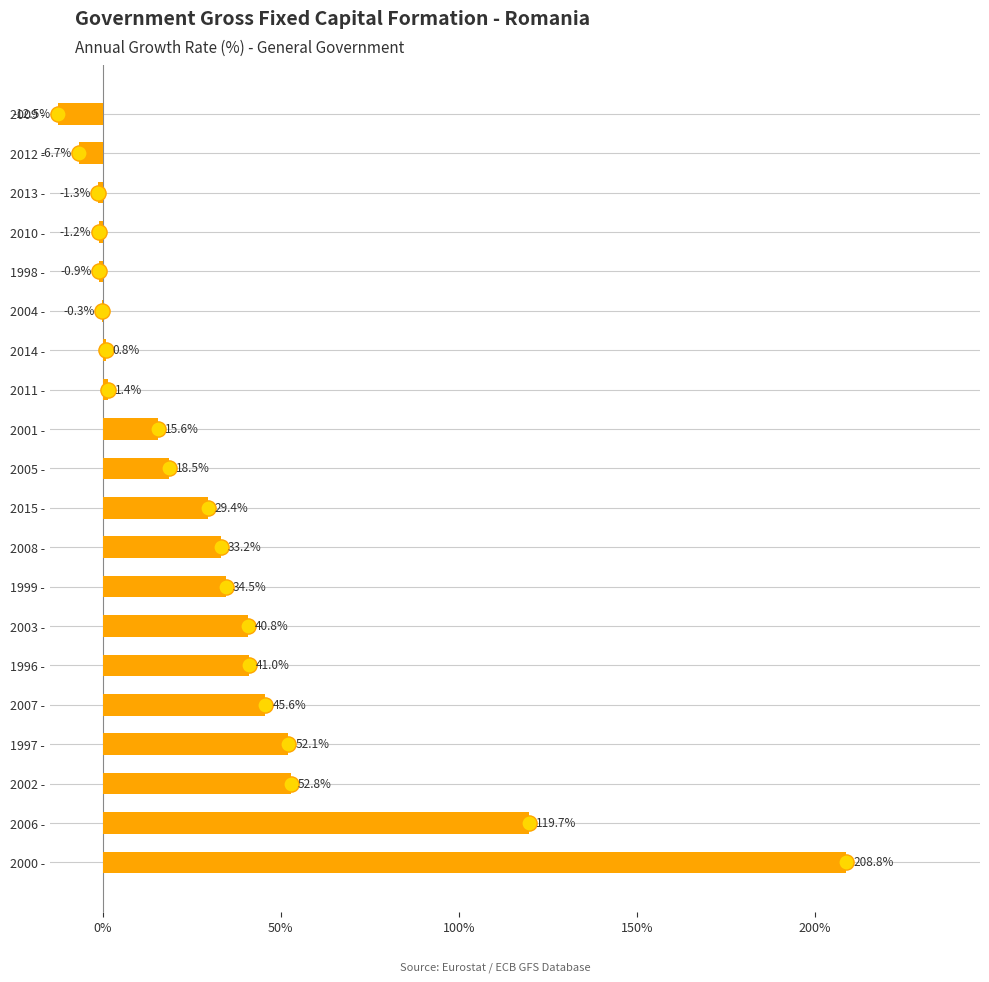

Between 2003 - and 2012 -, which is larger?

2003 -